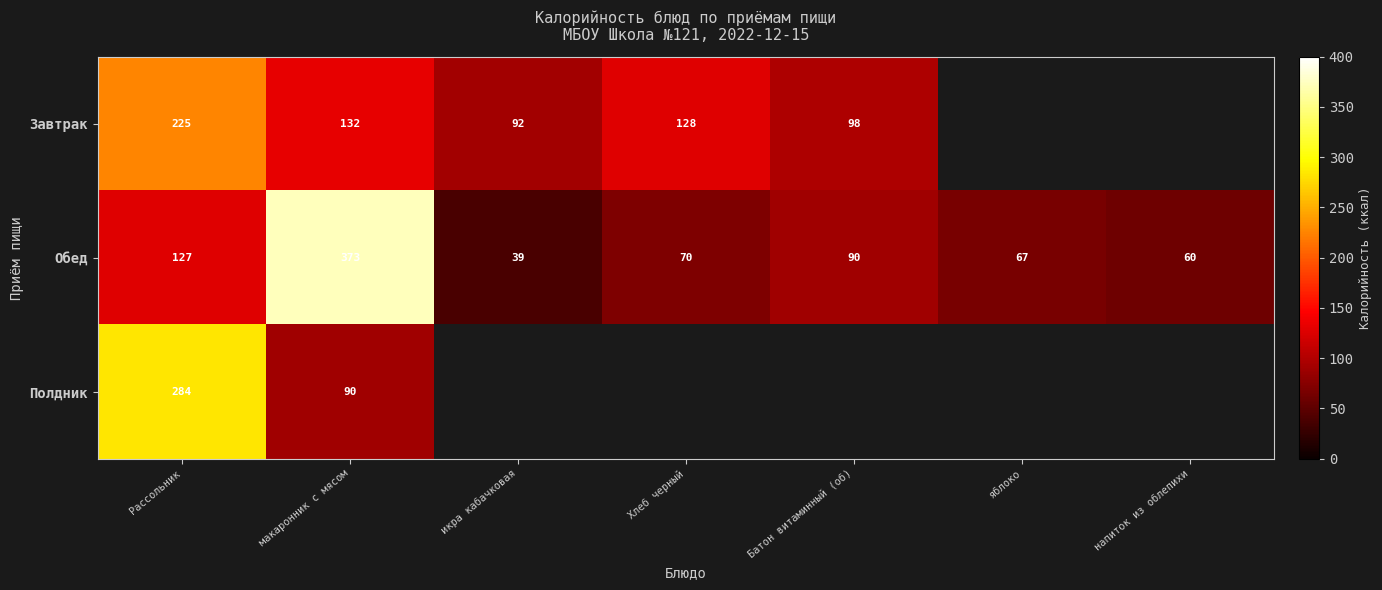

Read the Обед value at яблоко, to the nearest 5.

65